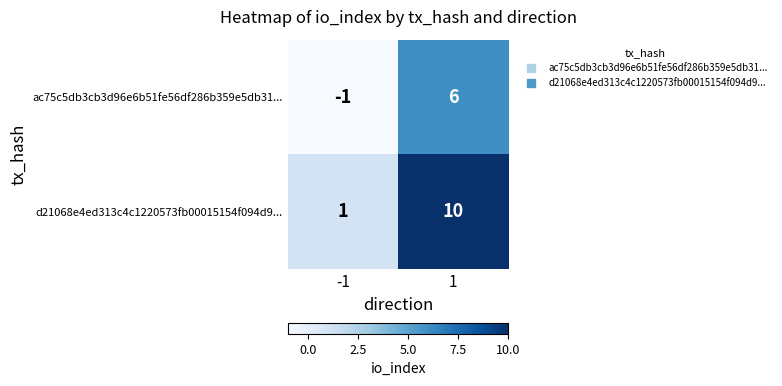

How many values in the ac75c5db3cb3d96e6b51fe56df286b359e5db31... series are below 6?

1